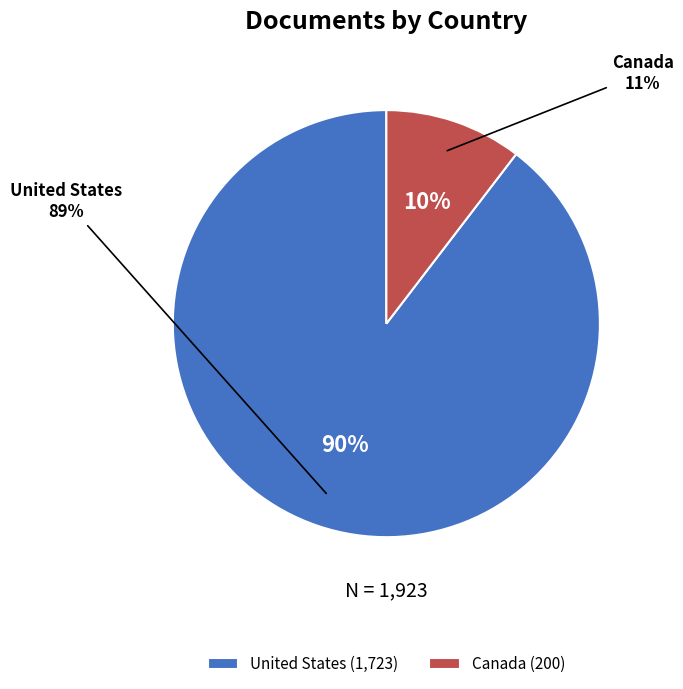

What percentage is the Canada slice, to the nearest percent?

10%